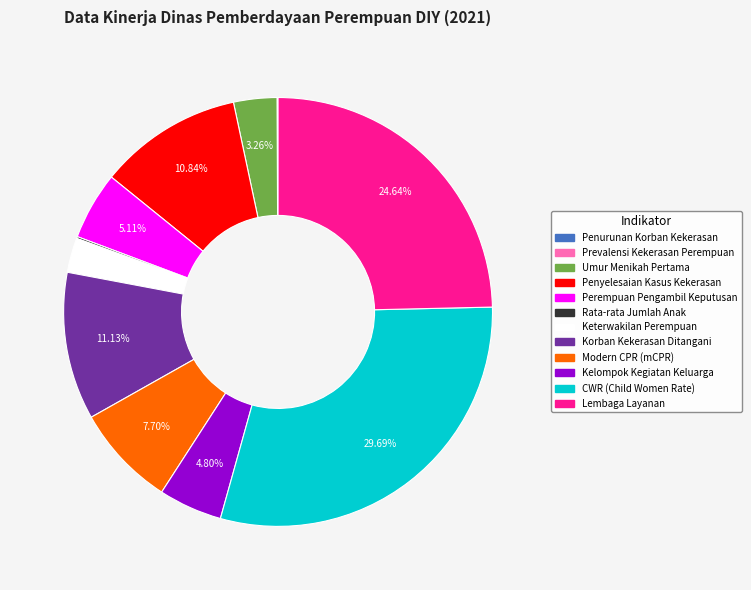

Is there a majority slice in this chart?

No